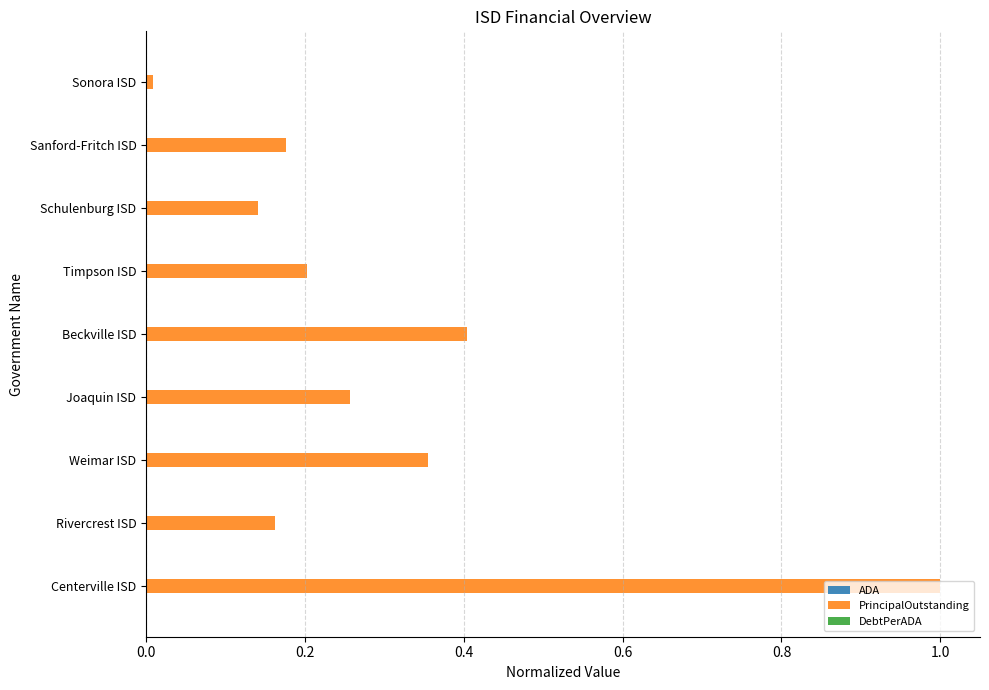

At which category is the sum across all series the highest?

Centerville ISD